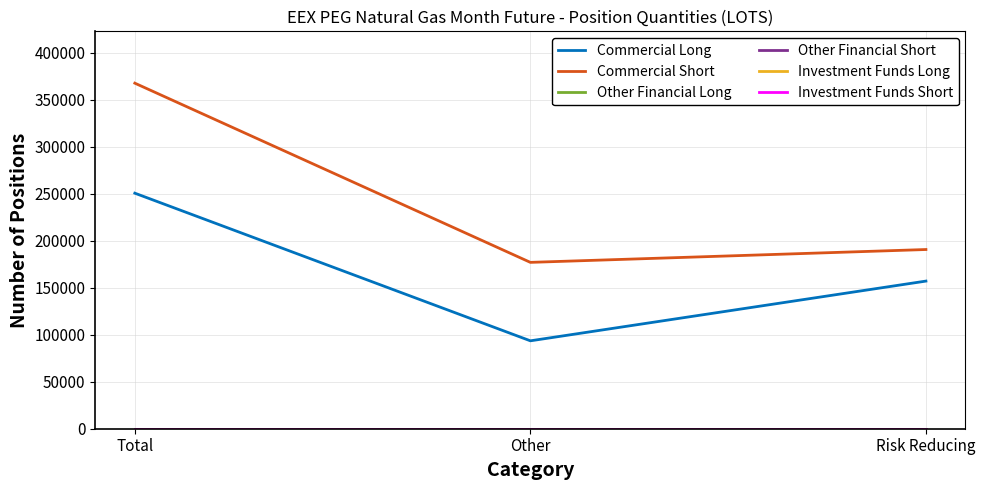

Does the chart have visible grid lines?

Yes